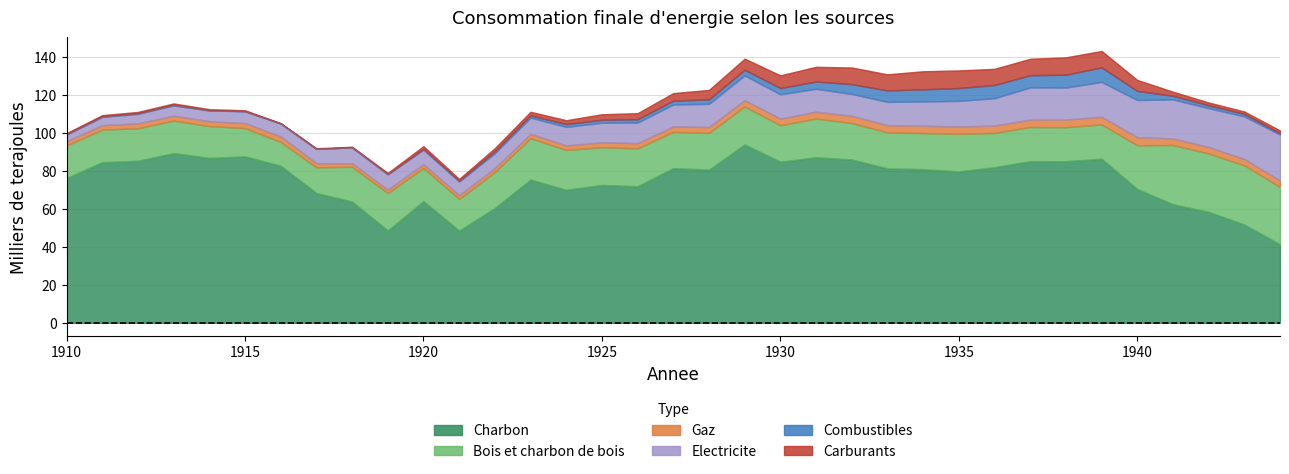

Is it true that Carburants equals 4.1 at 4?

False